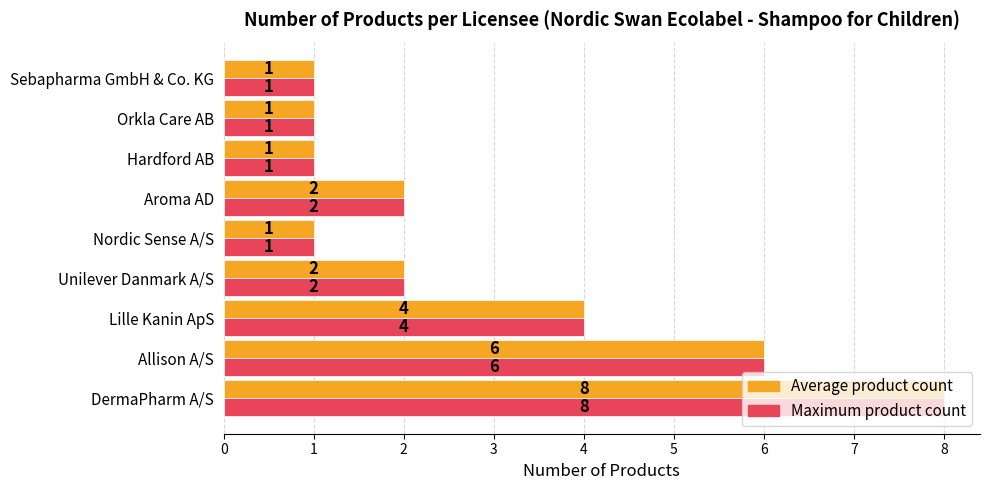

Where is Average product count nearest to the value 4?

Lille Kanin ApS